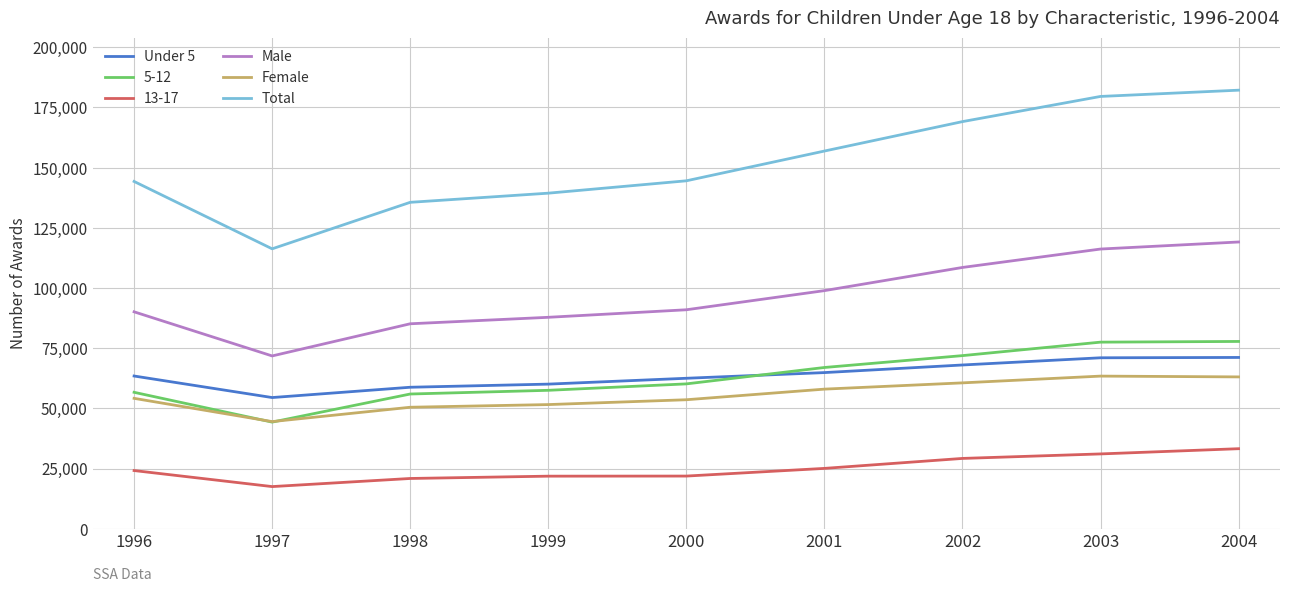

How many lines are shown in the chart?

6